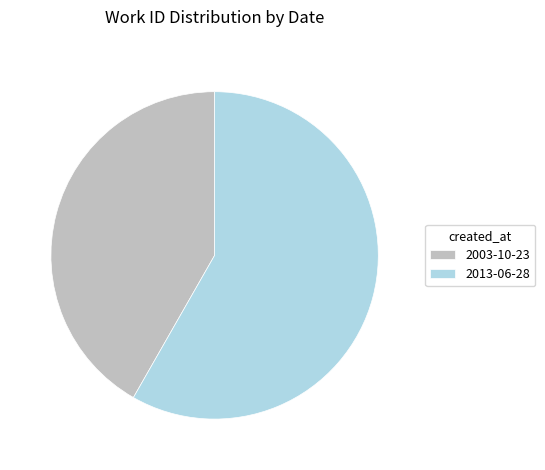

How many slices are in this pie chart?

2